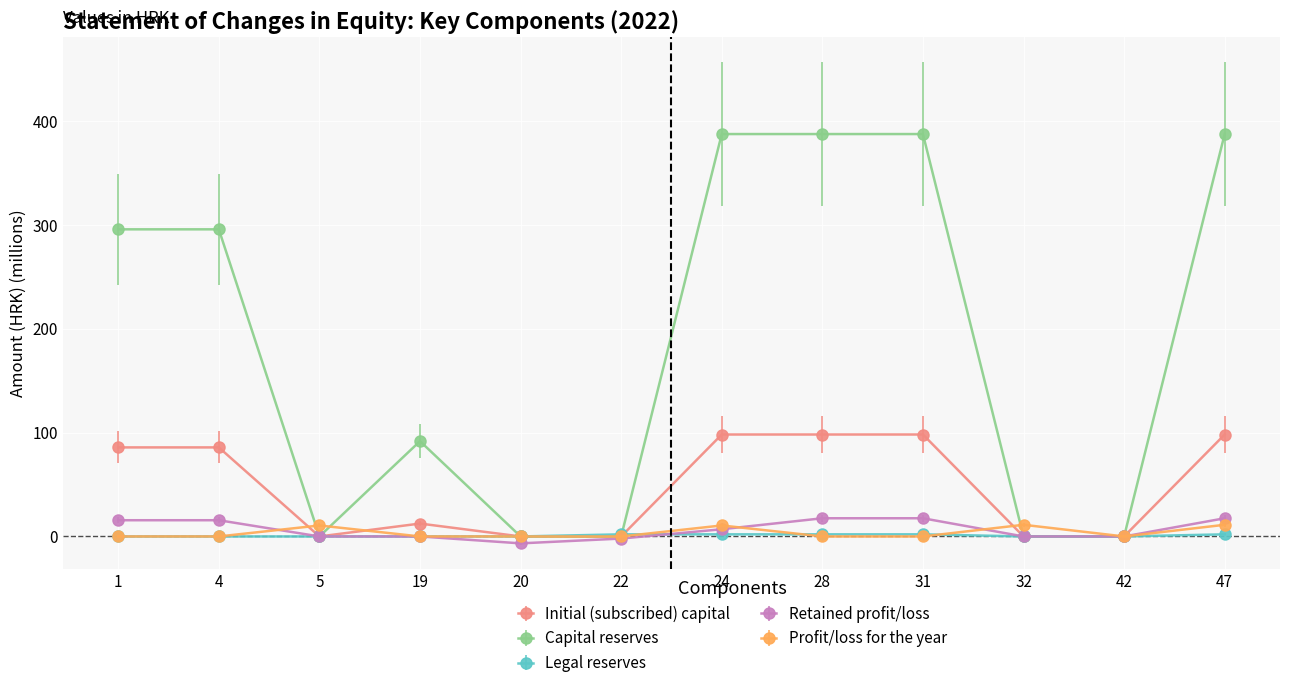

The value of Capital reserves at 42 is -181.1. True or false?

False